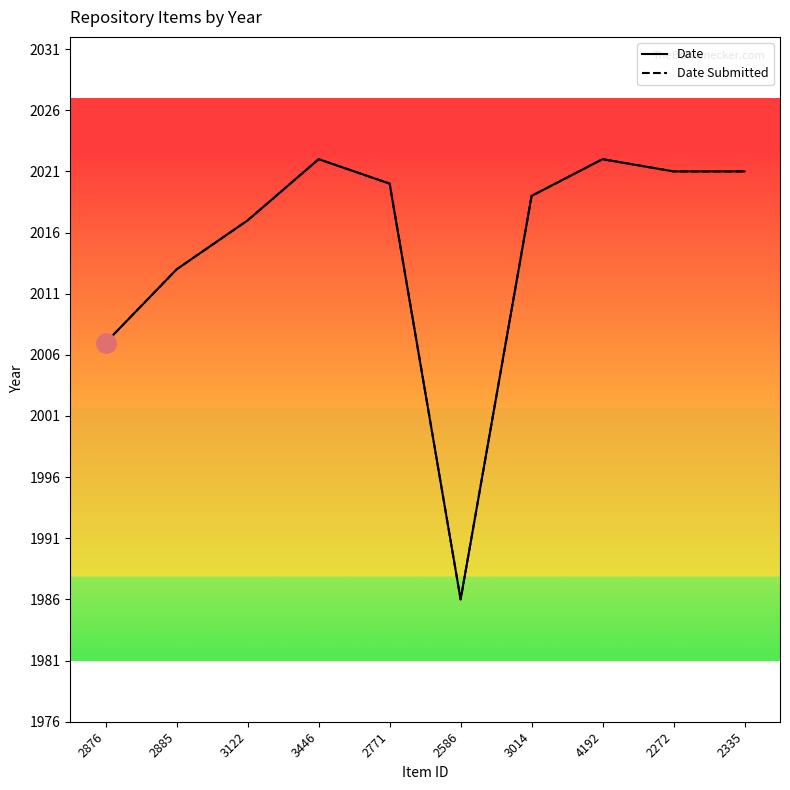

What is the approximate value of Date at 3446, to the nearest 5?

2020